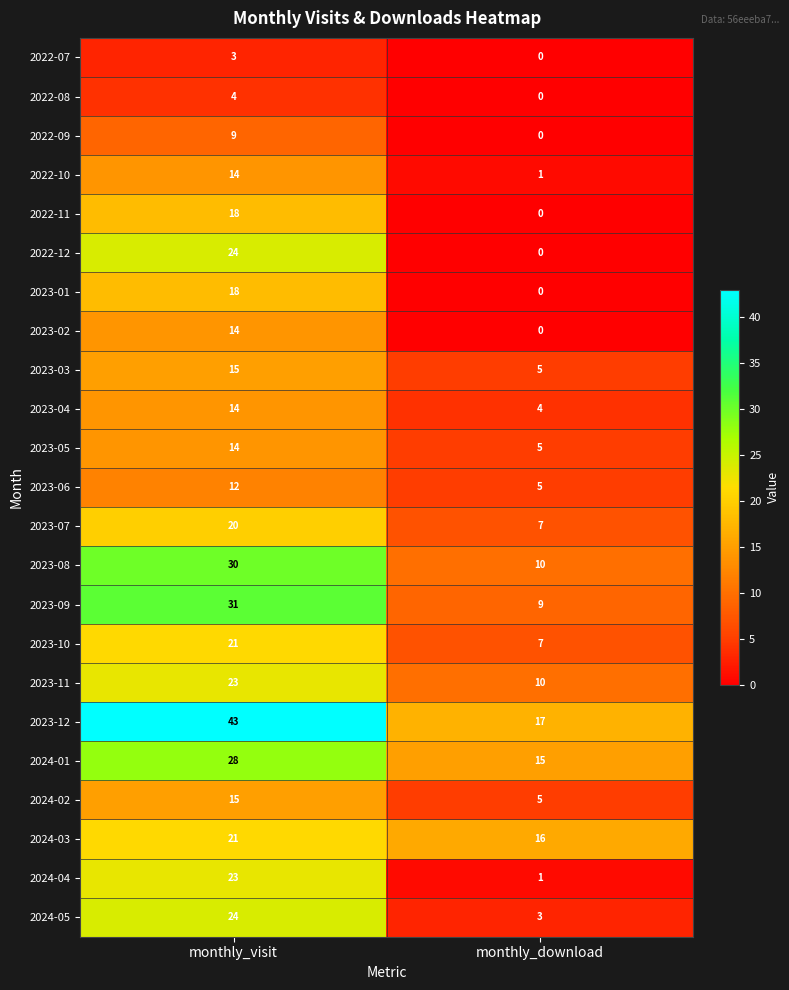

Which label corresponds to the smallest value in the chart?

monthly_download